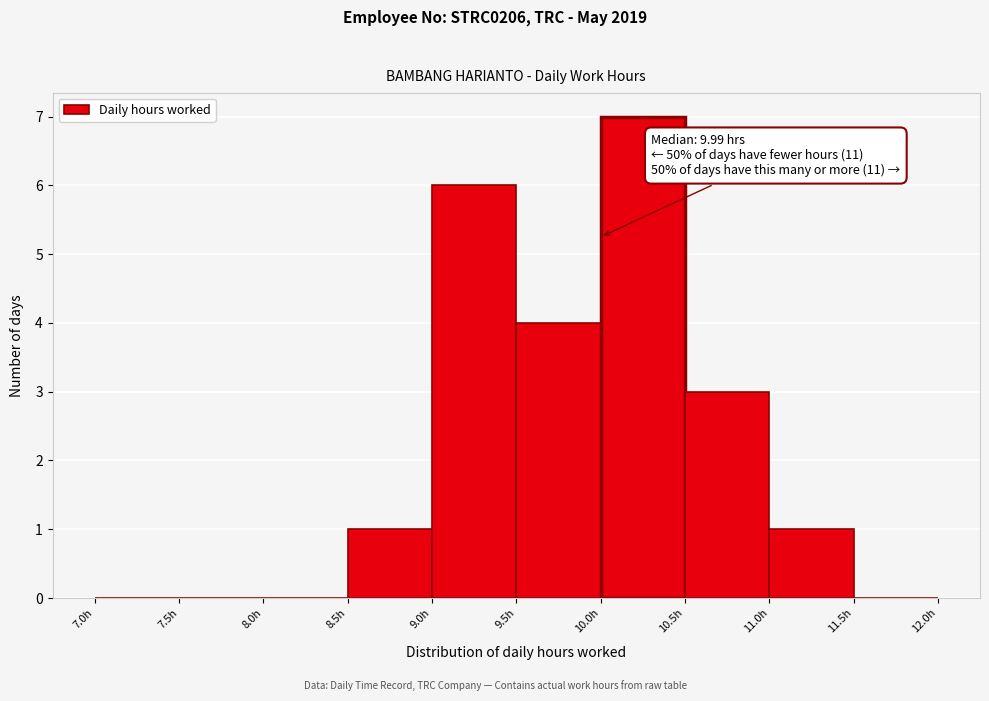

Over which range of the x-axis is the bar tallest?

10.0 to 10.5